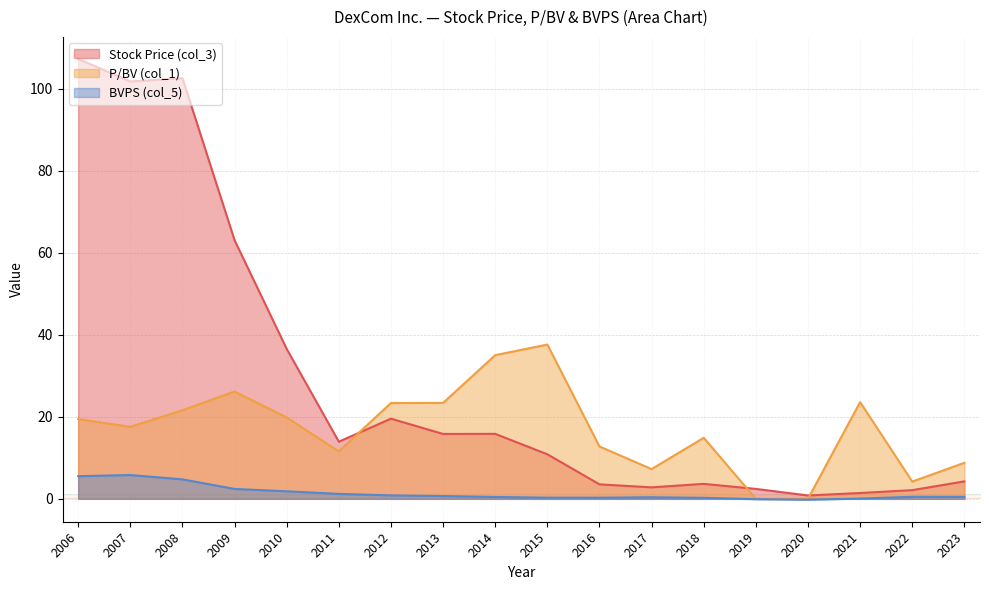

True or false: Stock Price (col_3) and BVPS (col_5) intersect in this chart.

False